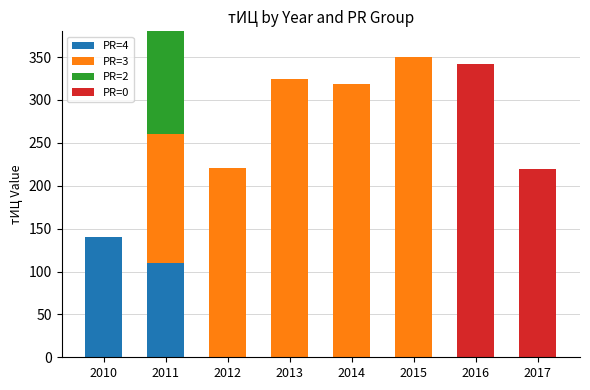

Does the chart contain stacked bars?

Yes